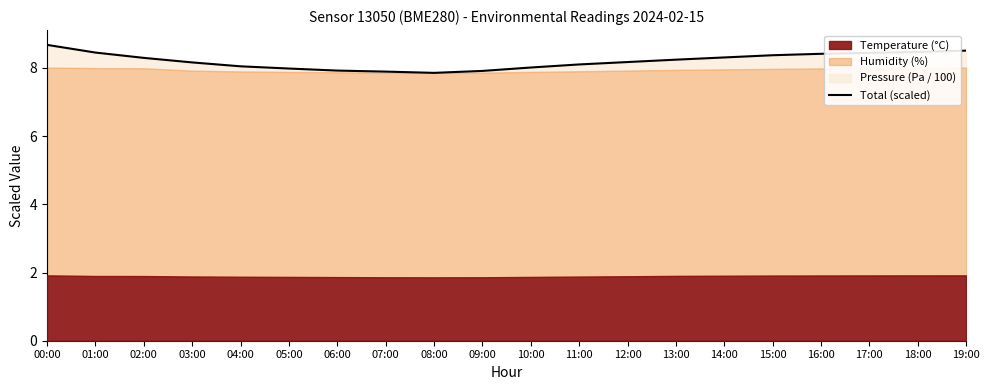

What is the difference between the maximum and minimum values?

0.8